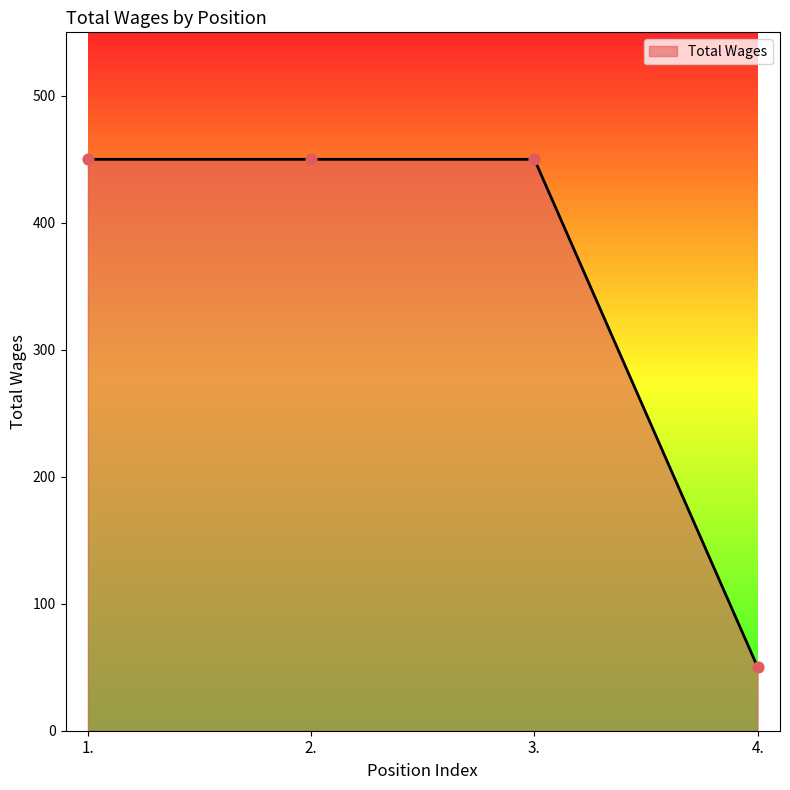

Approximately how many times larger is the value at 3. compared to 1.?

1.0